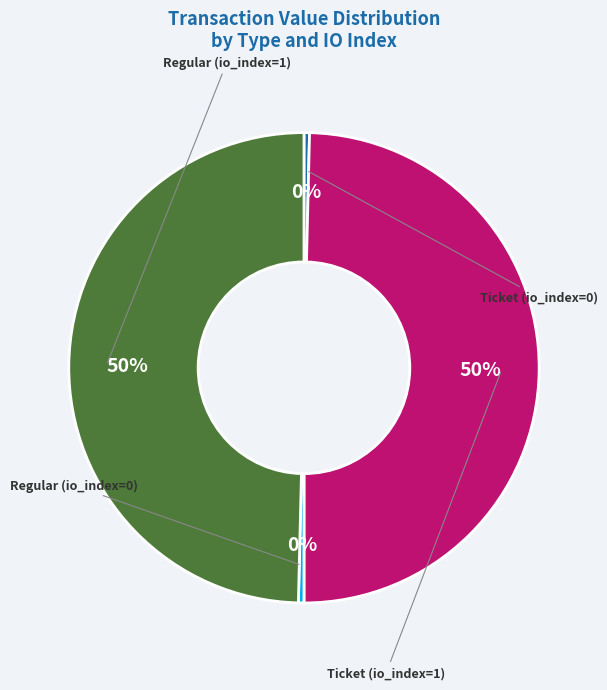

How many segments does this pie chart have?

4